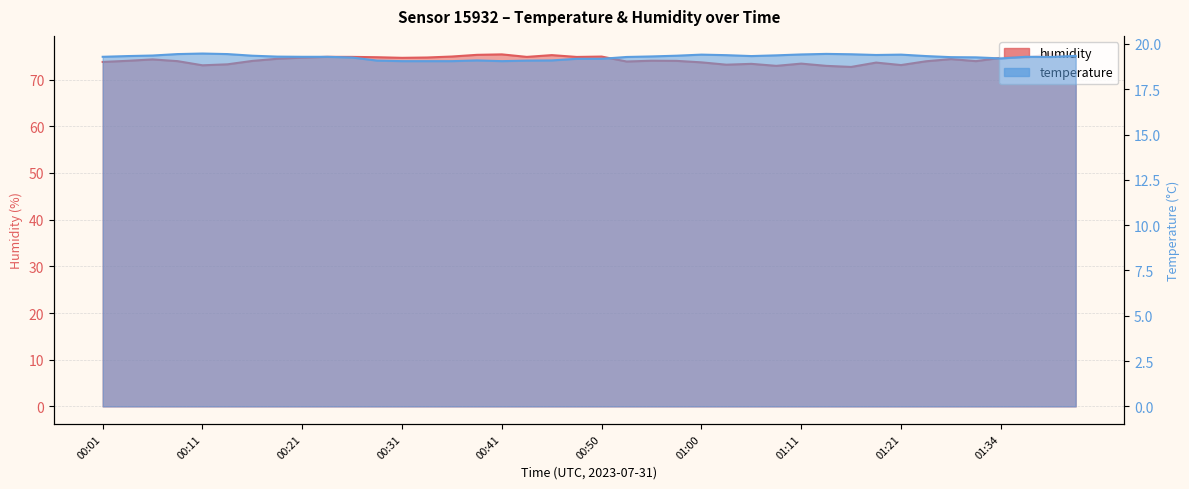

Does the chart have visible grid lines?

Yes